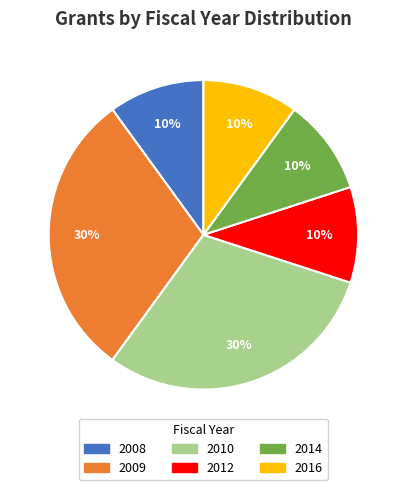

Does any single category account for the majority?

No